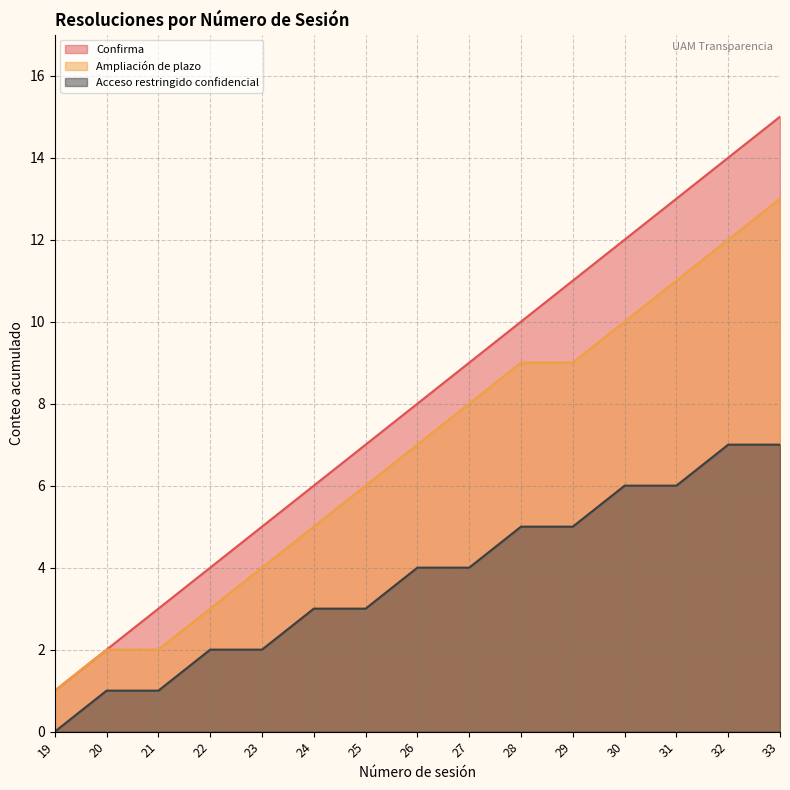

Is it true that Acceso restringido confidencial equals 0 at 19?

True